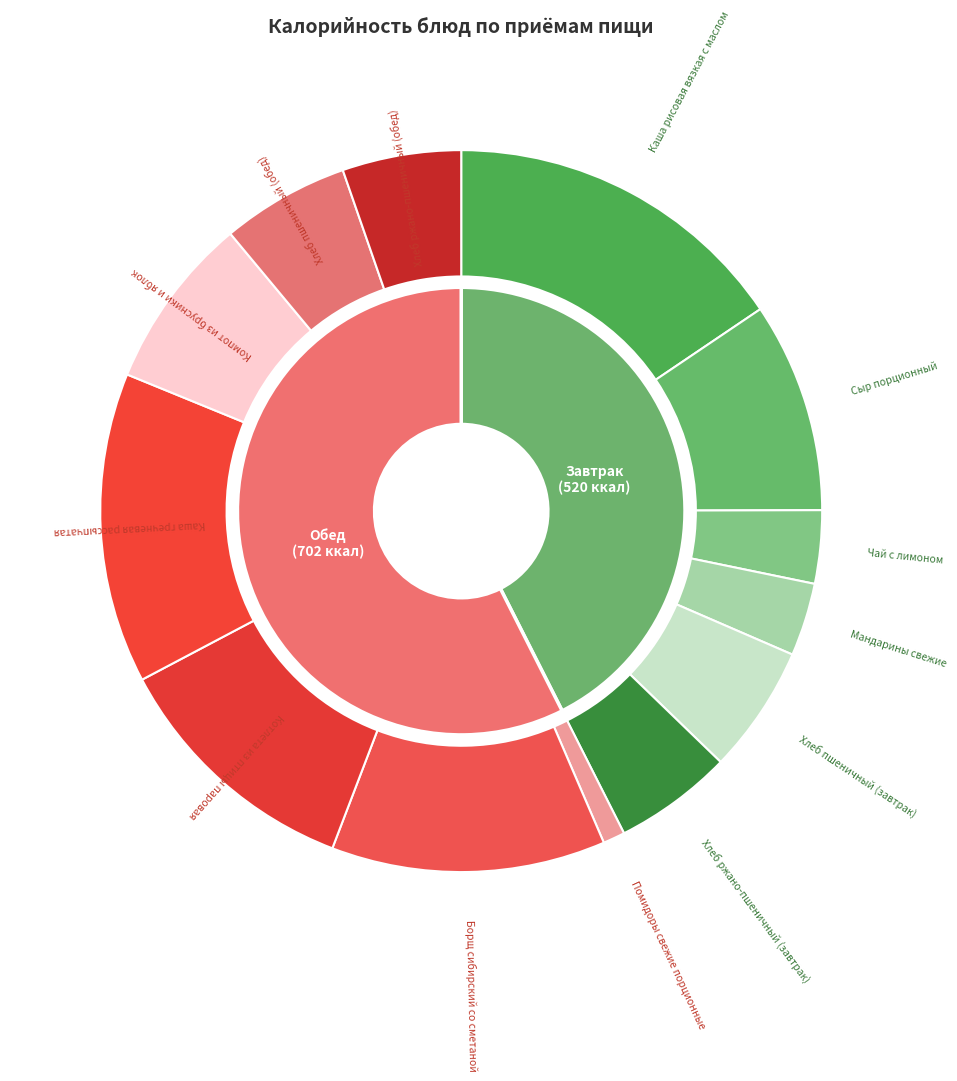

To the nearest percent, what is the difference between the Каша рисовая вязкая с маслом and Борщ сибирский со сметаной slice percentages?

3%